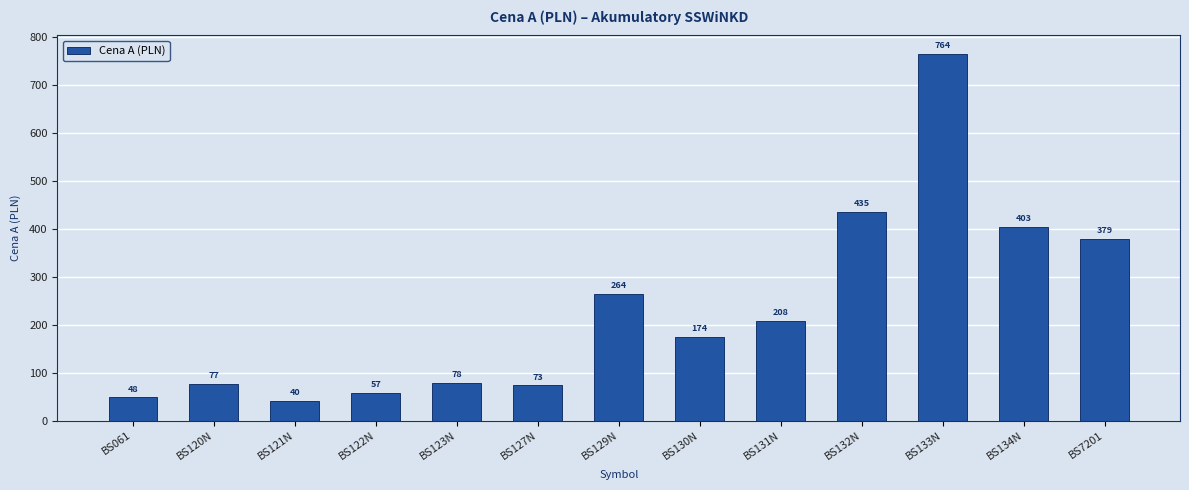

How many values are below 174?

6